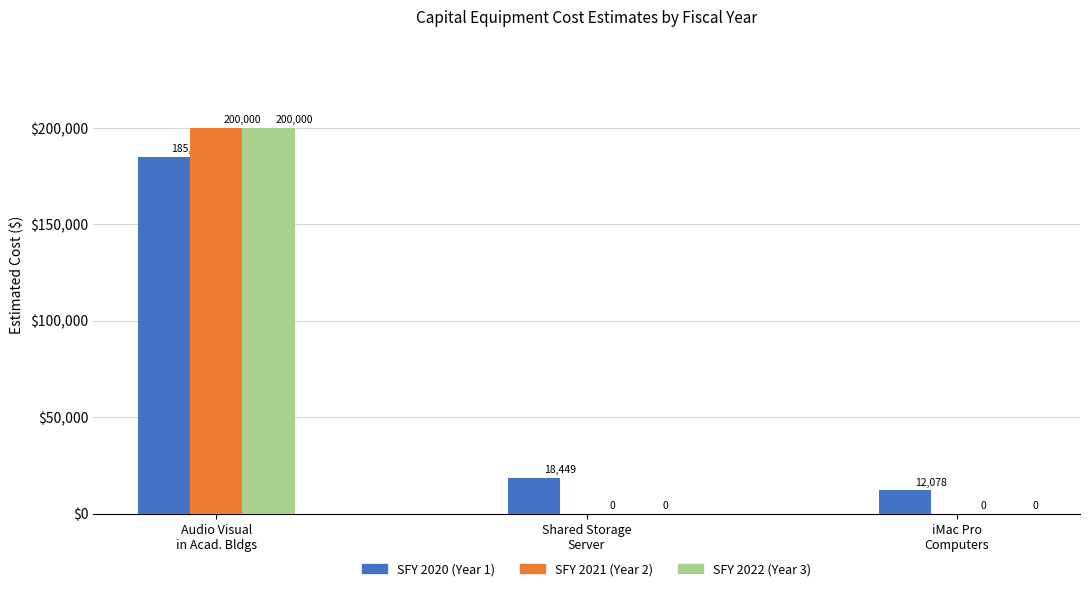

What is the difference between the SFY 2021 (Year 2) values at Audio Visual in Academic Buildings and iMac Pro computers for Video Editing?

200000